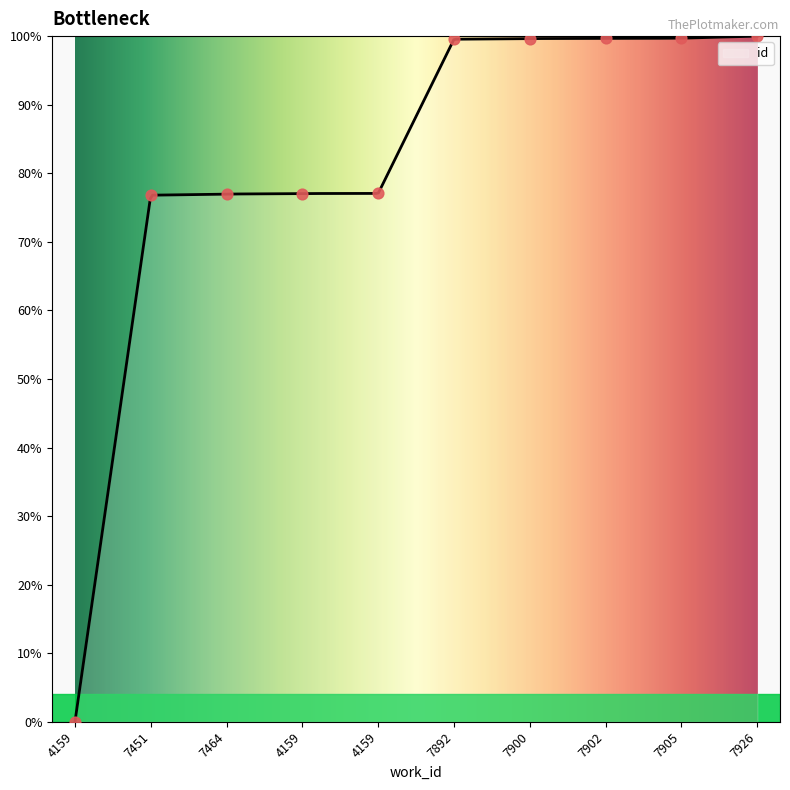

What is the ratio of the value at 7464 to the value at 4159?

1.0